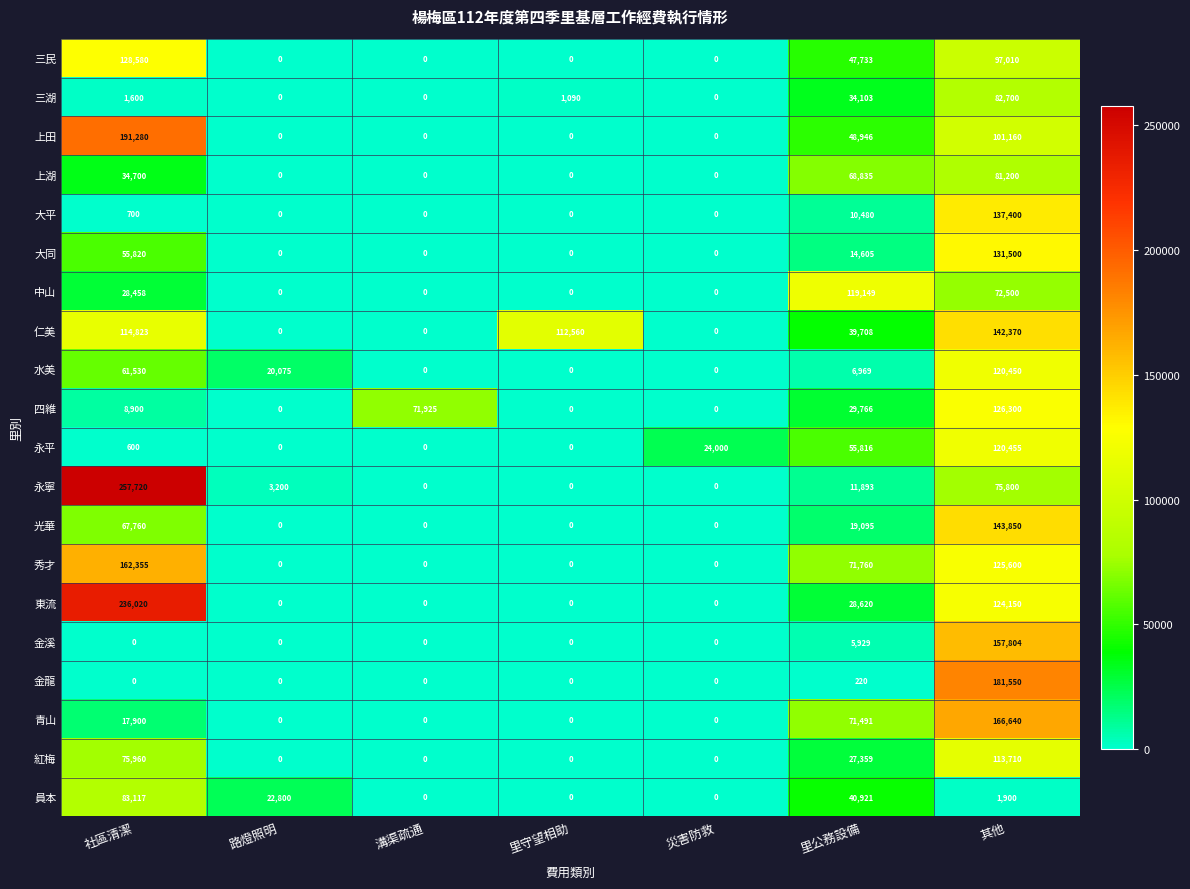

What is the sum of all 水美 values?

209024